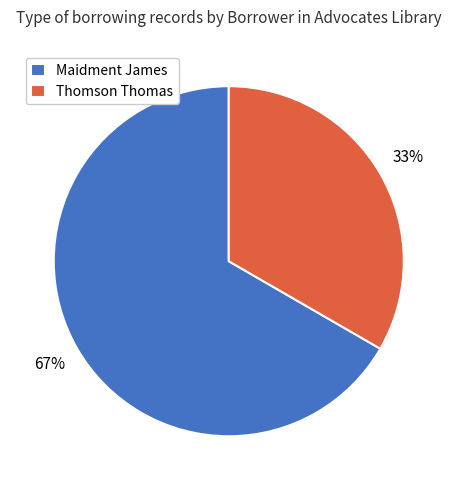

How many segments does this pie chart have?

2